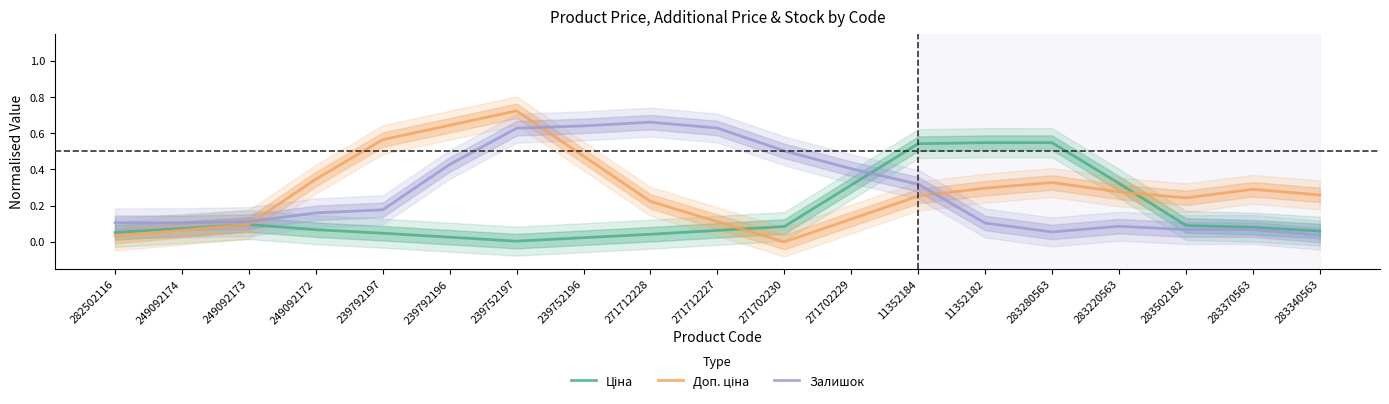

What is the value of the Залишок point at the 5th from the left?

0.2